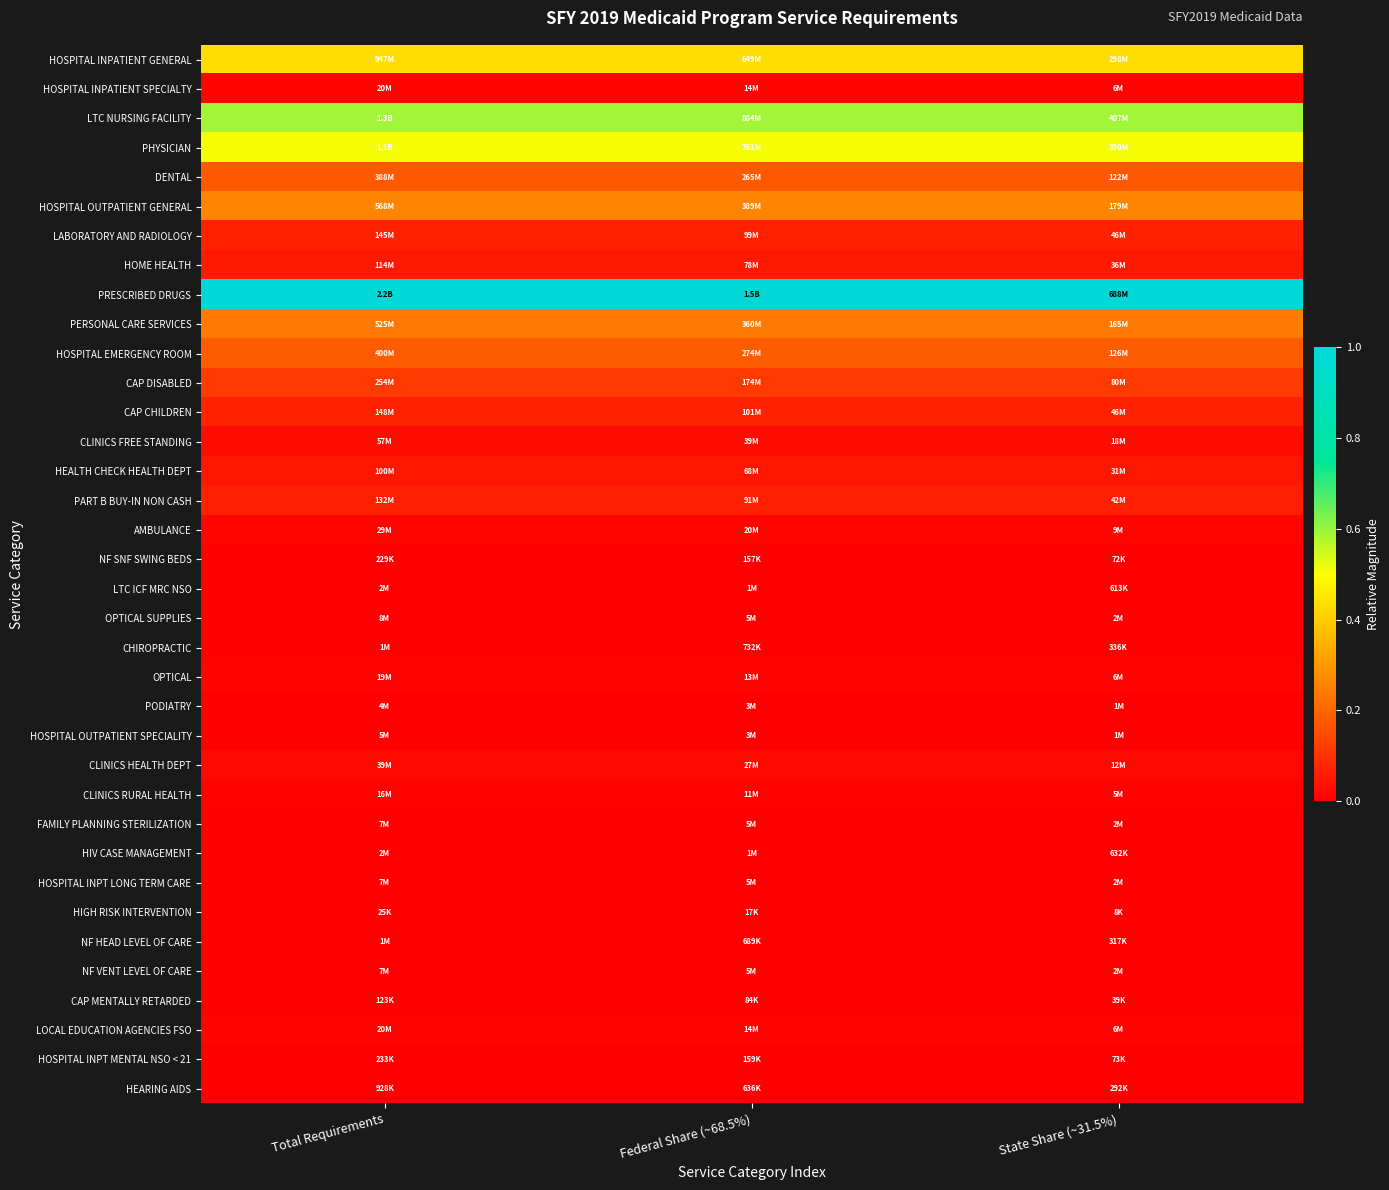

Which series has the largest total across all categories?

PRESCRIBED DRUGS